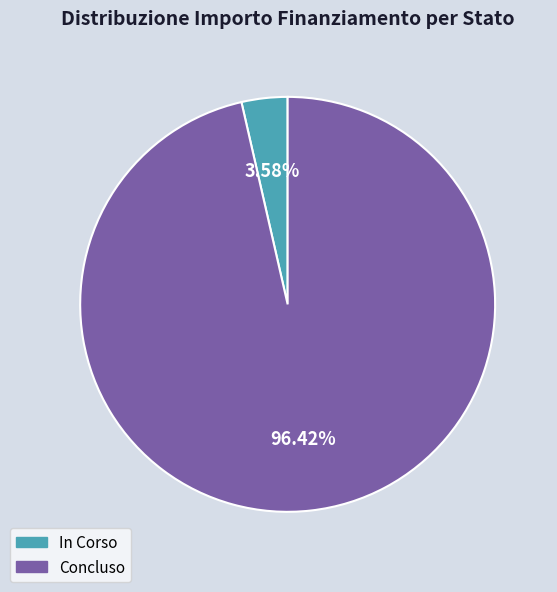

Which slice is the largest?

Concluso